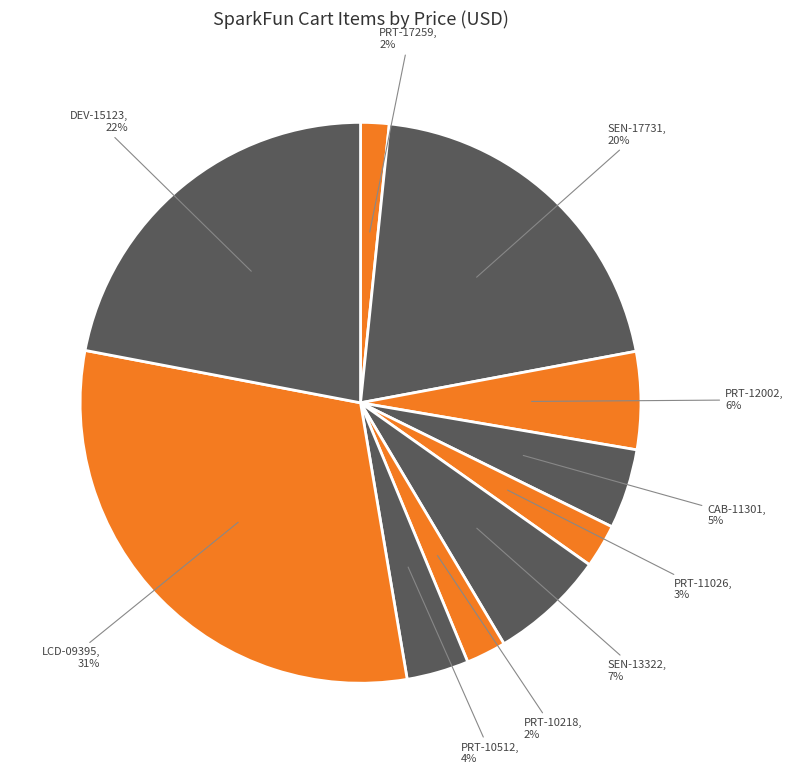

Between SEN-17731 and SEN-13322, which is larger?

SEN-17731